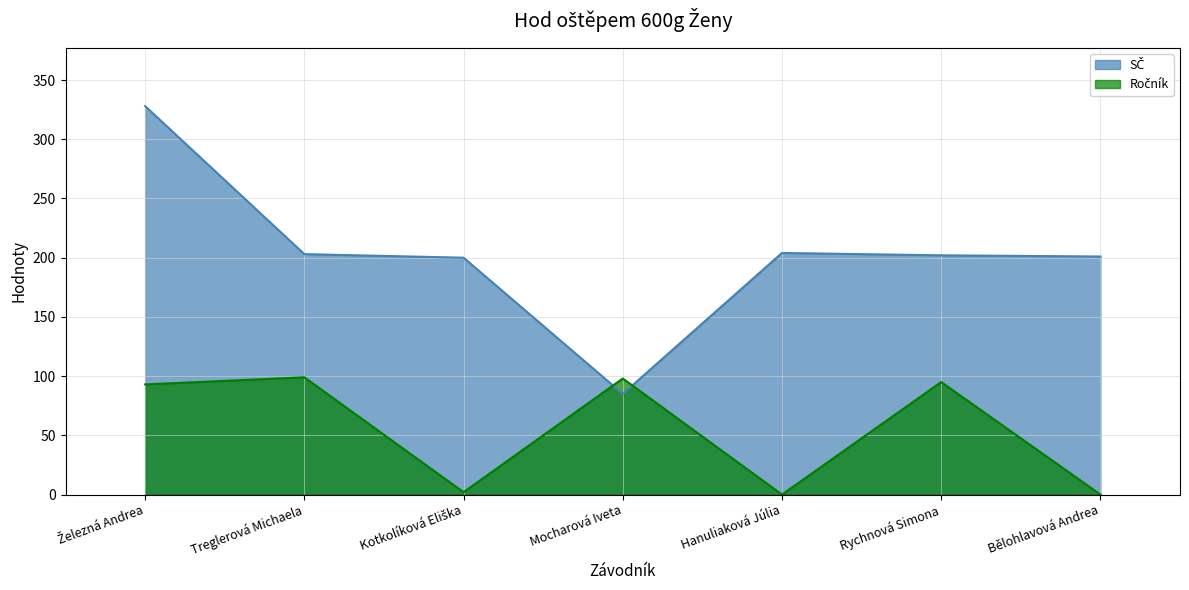

What is the average value?

55